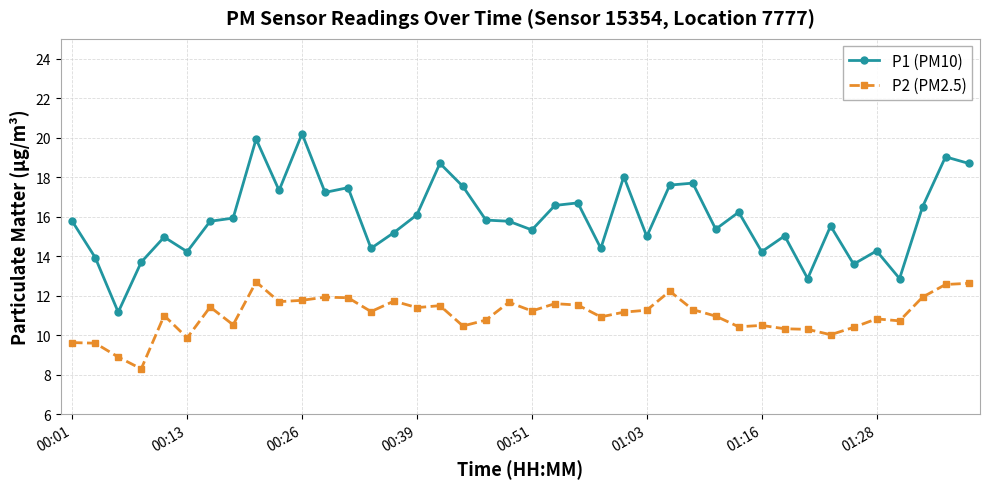

Which series has the widest spread of values?

P1 (PM10)